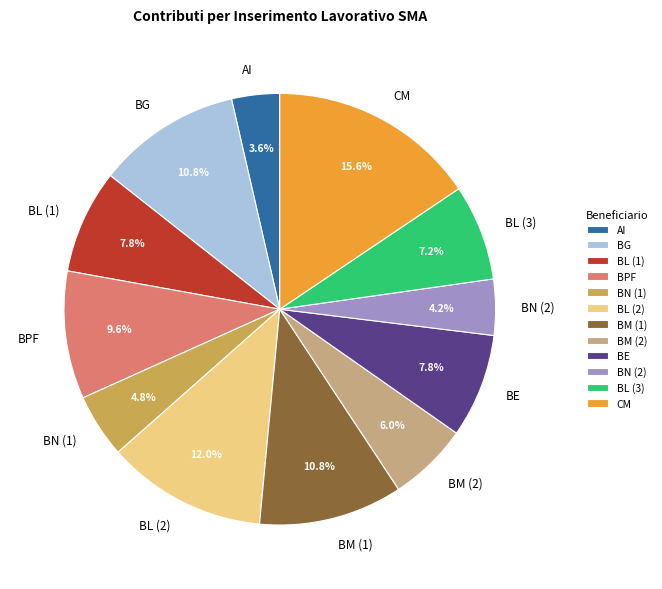

To the nearest percent, what percentage of the pie is CM?

16%